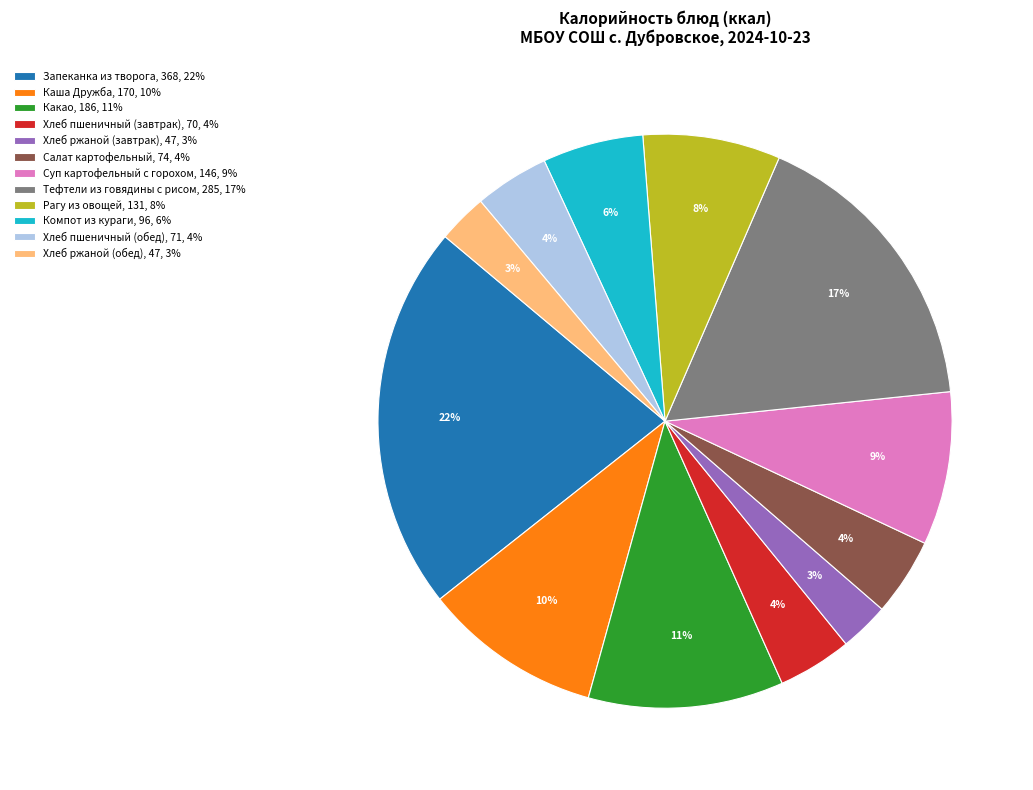

To the nearest percent, what percentage of the pie is Хлеб пшеничный (завтрак)?

4%